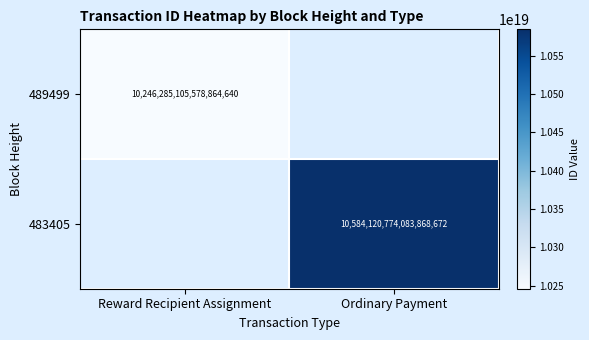

Is the value of 483405 at Ordinary Payment greater than the value of 489499 at Reward Recipient Assignment?

Yes